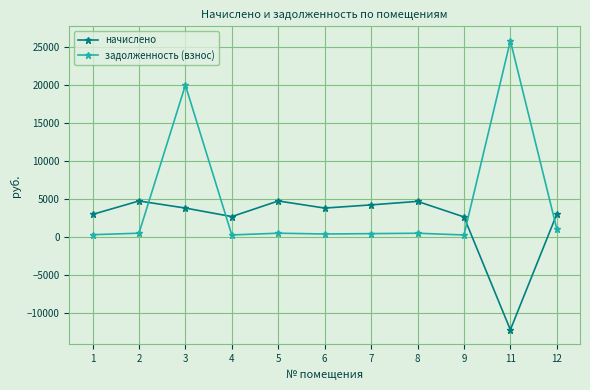

Which series has the largest range (max minus min)?

задолженность (взнос)